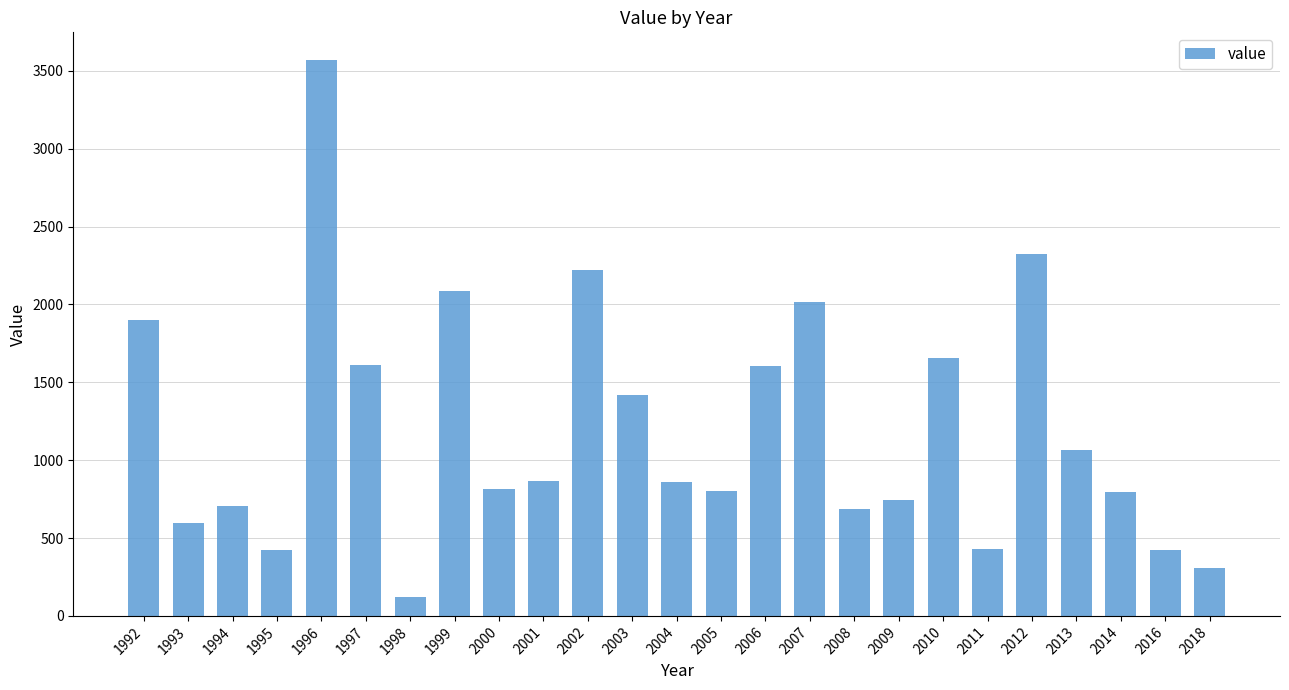

At which label does the data first exceed 861?

1992